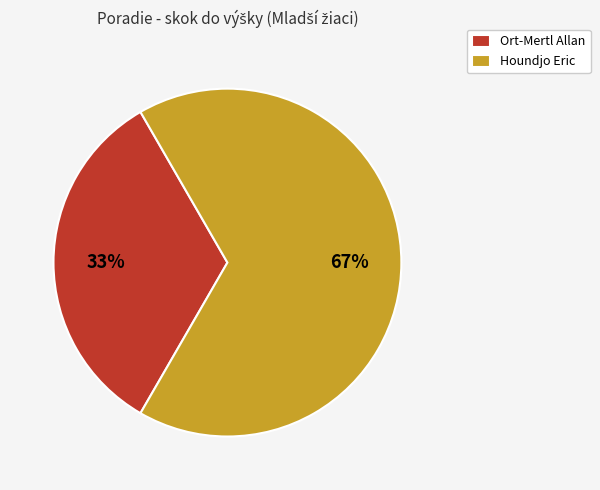

What percentage is the Ort-Mertl Allan slice, to the nearest percent?

33%